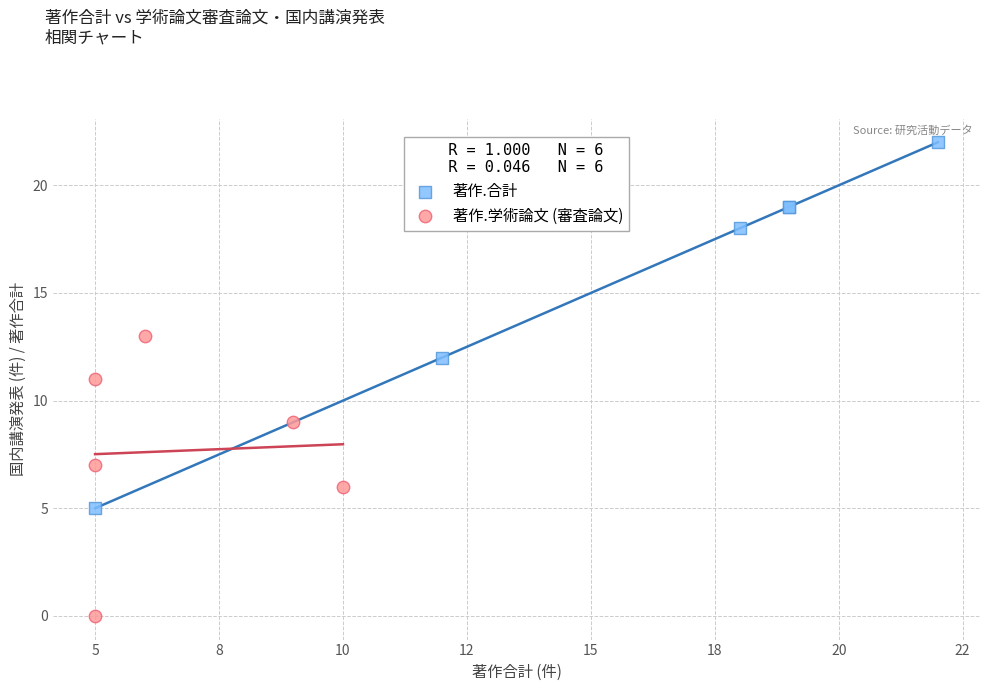

Which series contains the highest Y value?

著作.合計